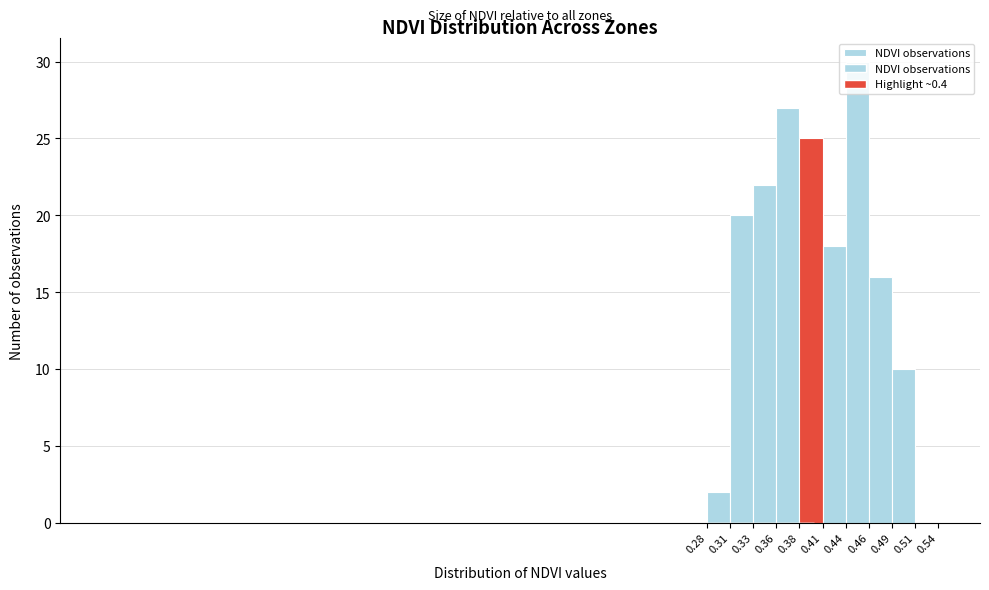

Reading left to right, list every bar in this chart as the range it spans on the x-axis followed by its height. The values are not printed on the chart, so give them approximately, as read against the axis.

0.28 to 0.31: 2
0.31 to 0.33: 20
0.33 to 0.36: 22
0.36 to 0.38: 27
0.38 to 0.41: 25
0.41 to 0.44: 18
0.44 to 0.46: 30
0.46 to 0.49: 16
0.49 to 0.51: 10
0.51 to 0.54: 0